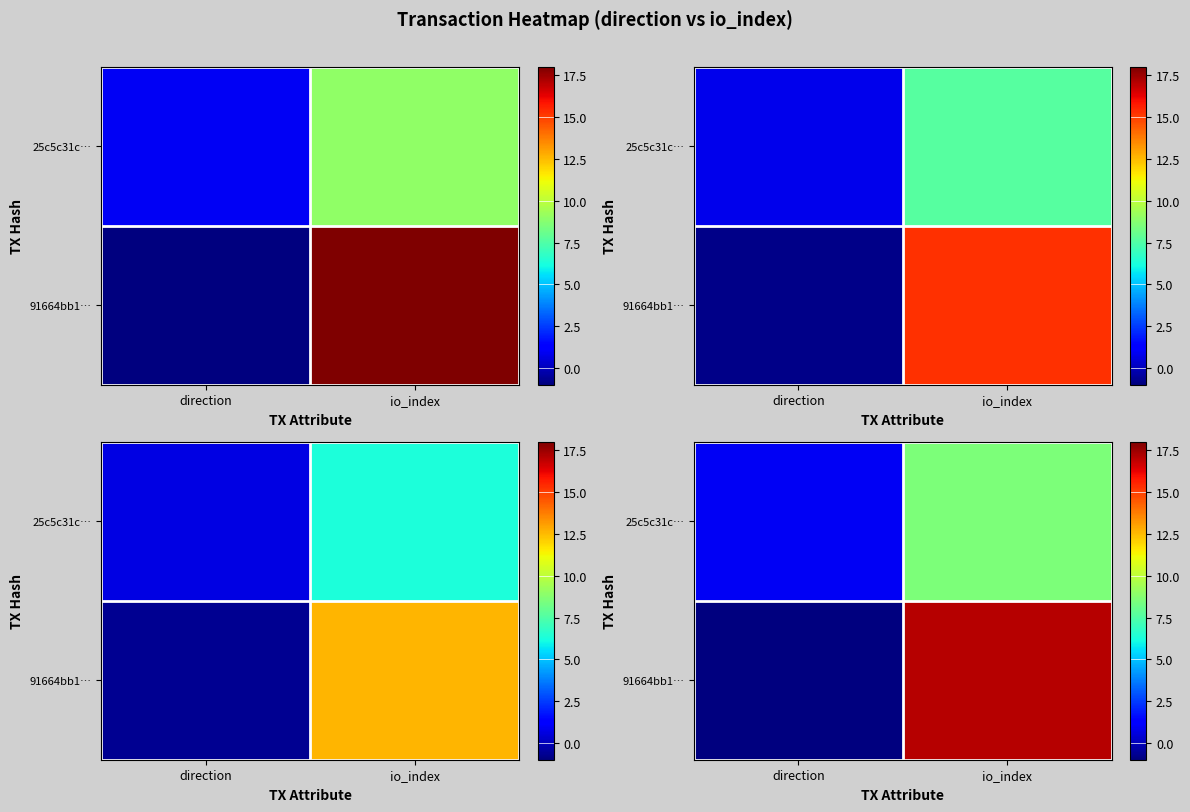

What is the total value across all series at io_index?

25.6